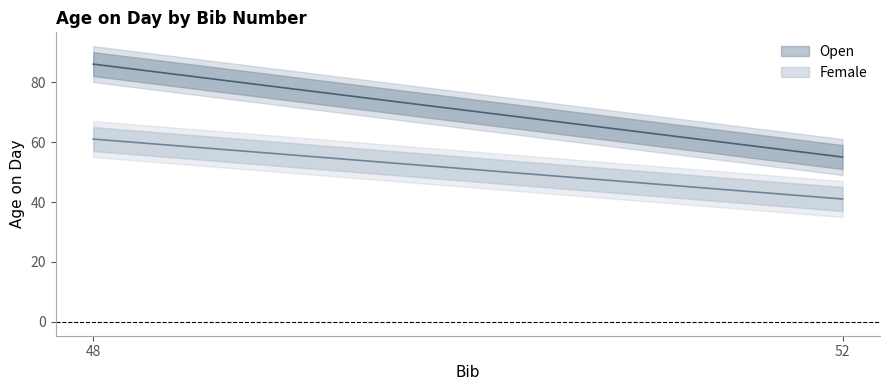

Which series changed the most between 48 and 52?

Open